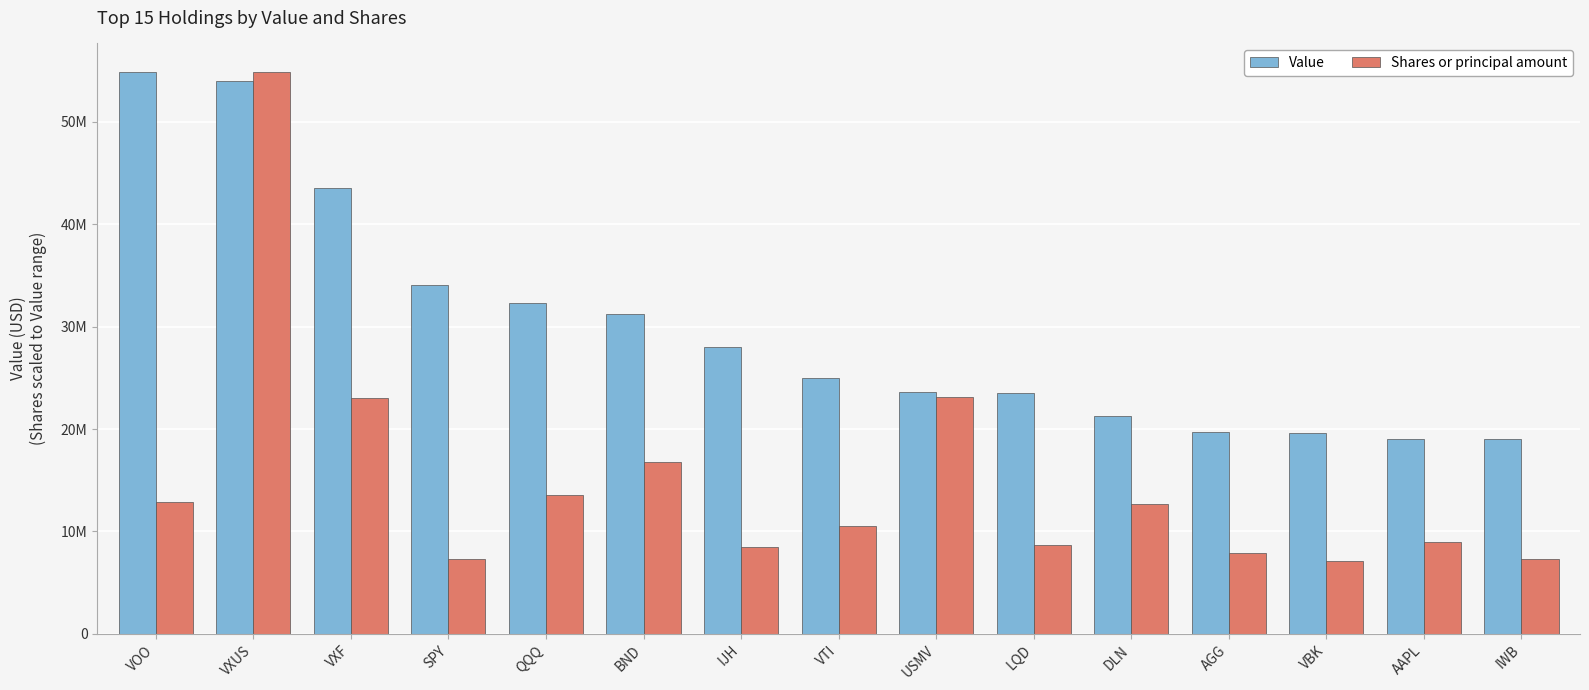

At which label does Value reach its minimum?

IWB